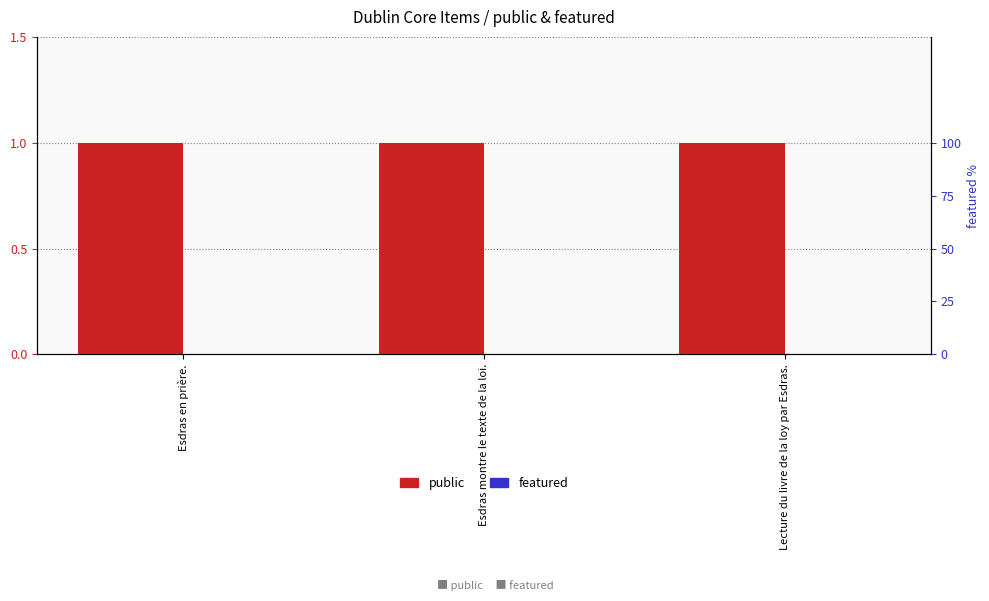

Reading right to left, extract all data points from this chart.

public: Lecture du livre de la loy par Esdras.=1	Esdras montre le texte de la loi.=1	Esdras en prière.=1
featured: Lecture du livre de la loy par Esdras.=0	Esdras montre le texte de la loi.=0	Esdras en prière.=0